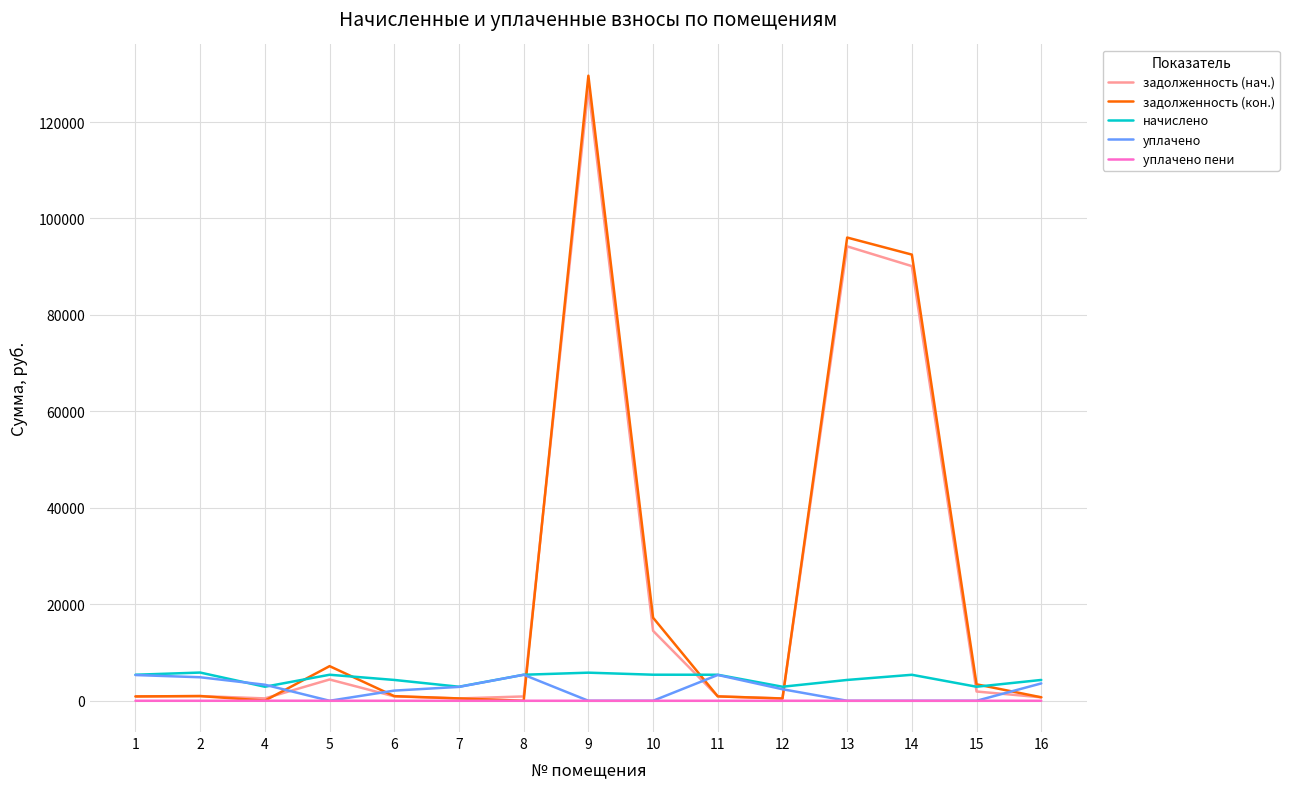

At which category is the sum across all series the highest?

9